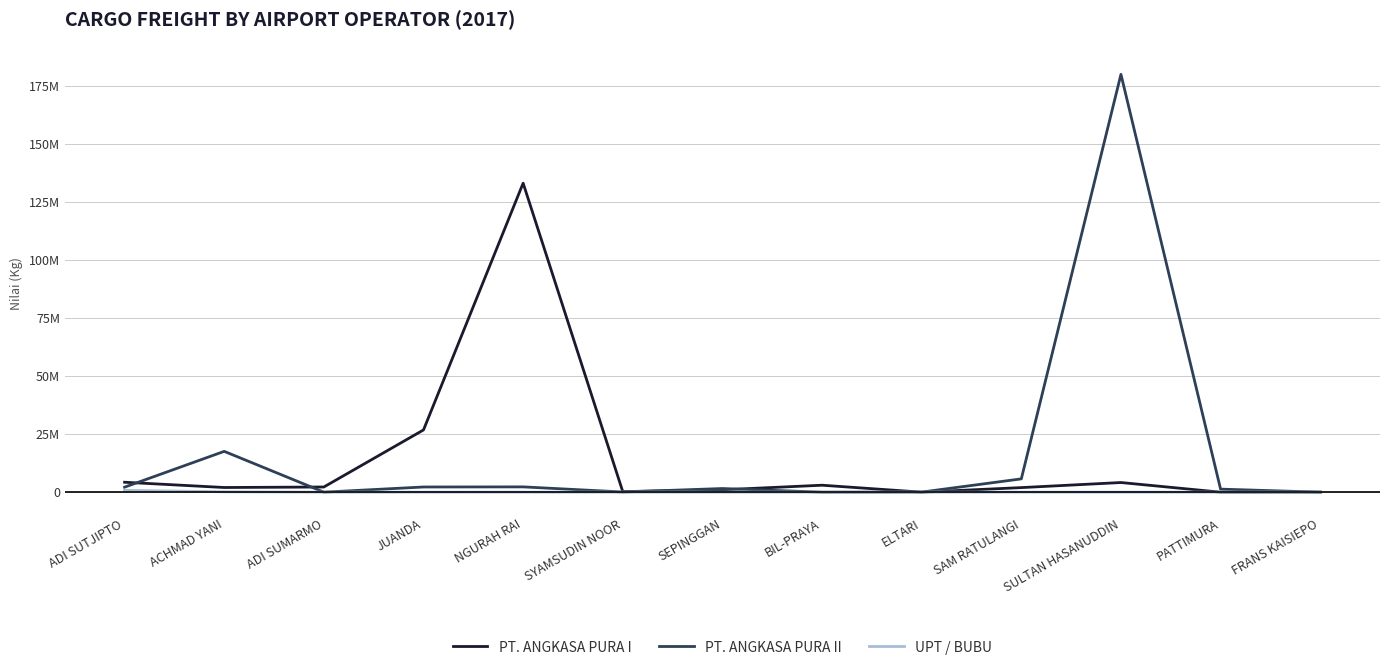

What is the greatest value displayed?

179910082